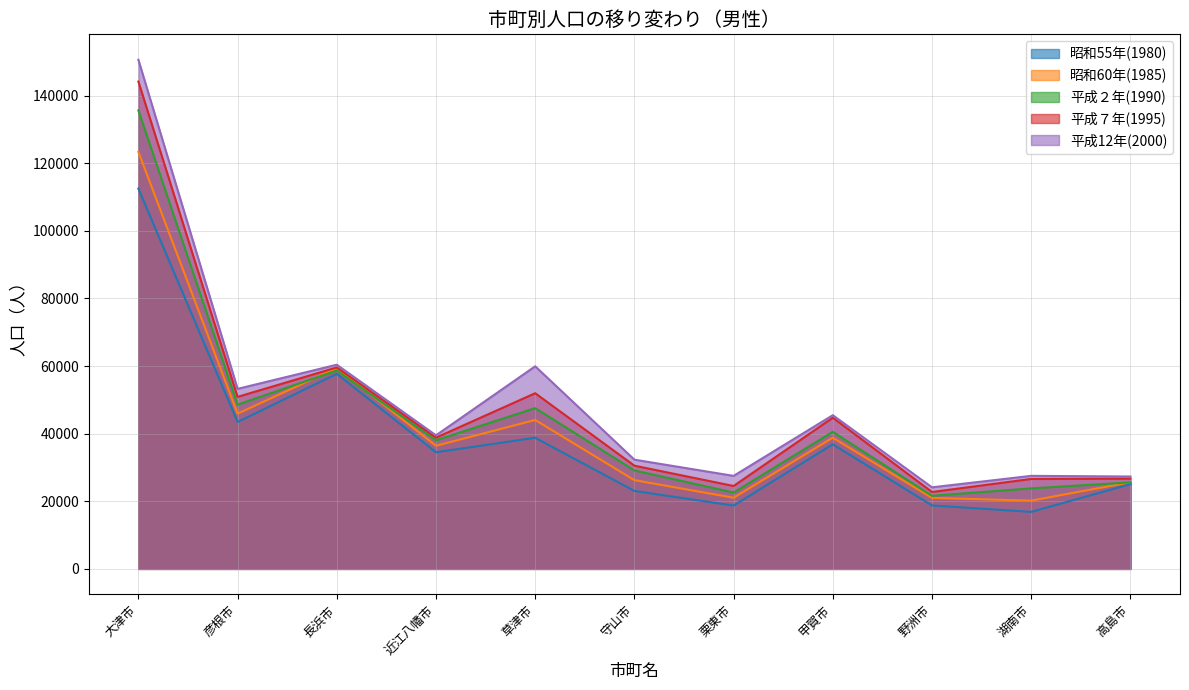

What are all the series names shown in the legend?

昭和55年(1980), 昭和60年(1985), 平成２年(1990), 平成７年(1995), 平成12年(2000)